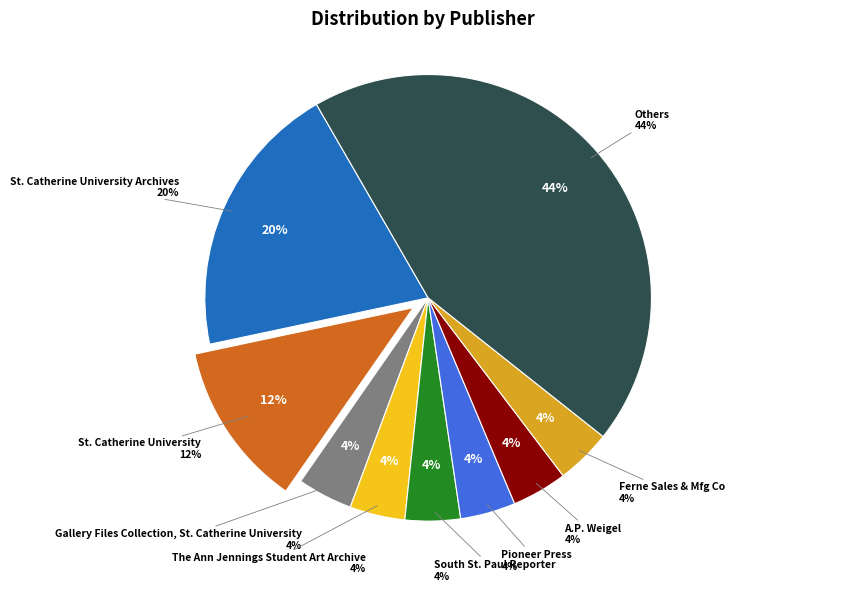

To the nearest percent, what is the difference between the largest and smallest slice percentages?

40%